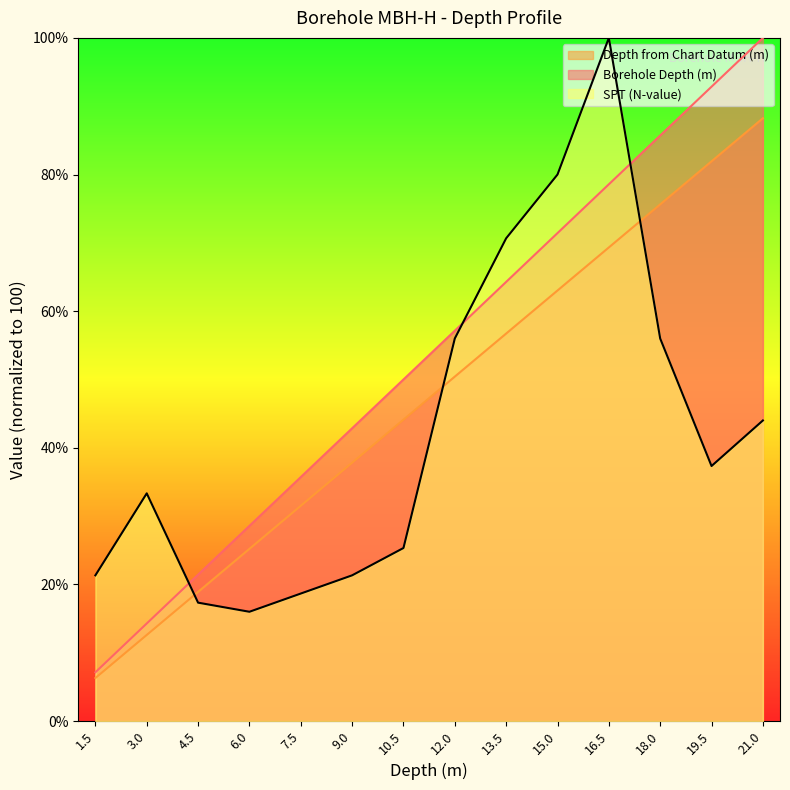

The value of Borehole Depth (m) at 9.0 is 24.3. True or false?

False